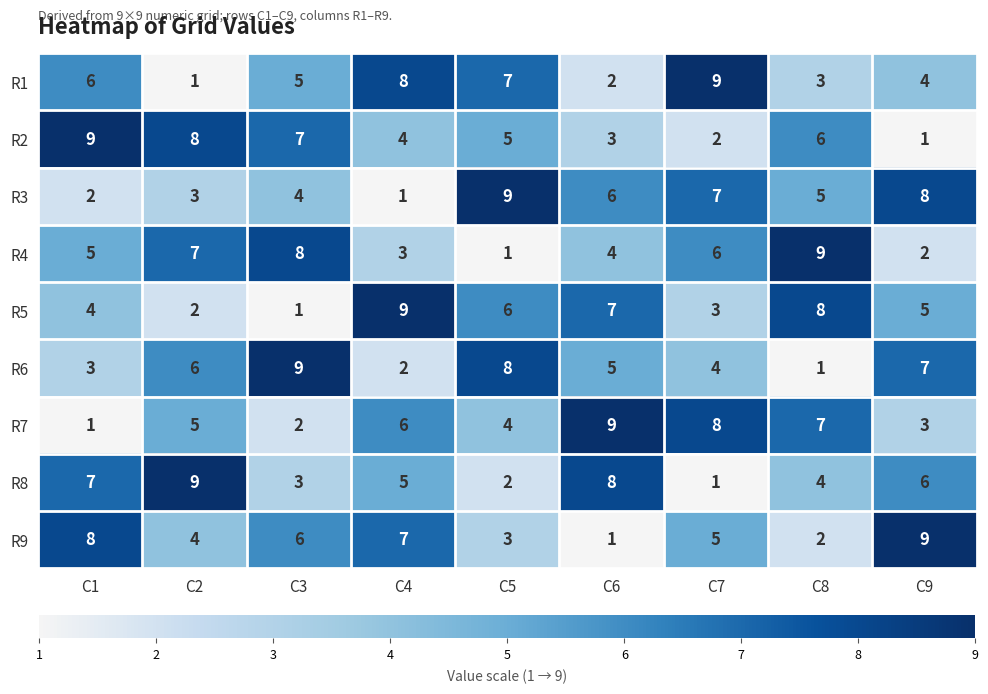

True or false: R8 has a value of 1 at C3.

False